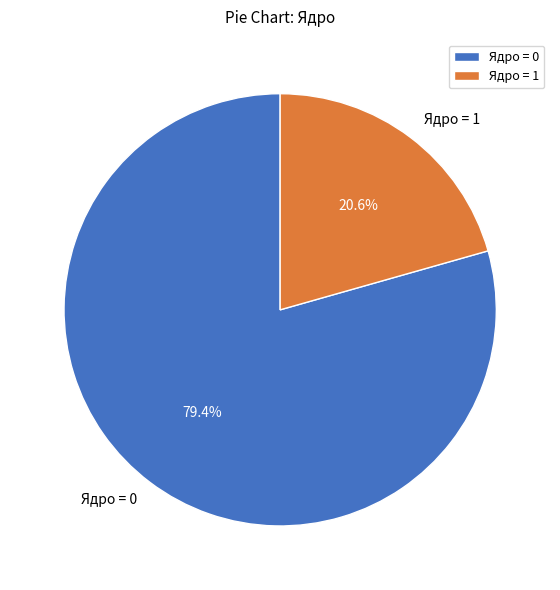

What is the ratio of the value at Ядро = 0 to the value at Ядро = 1?

3.9